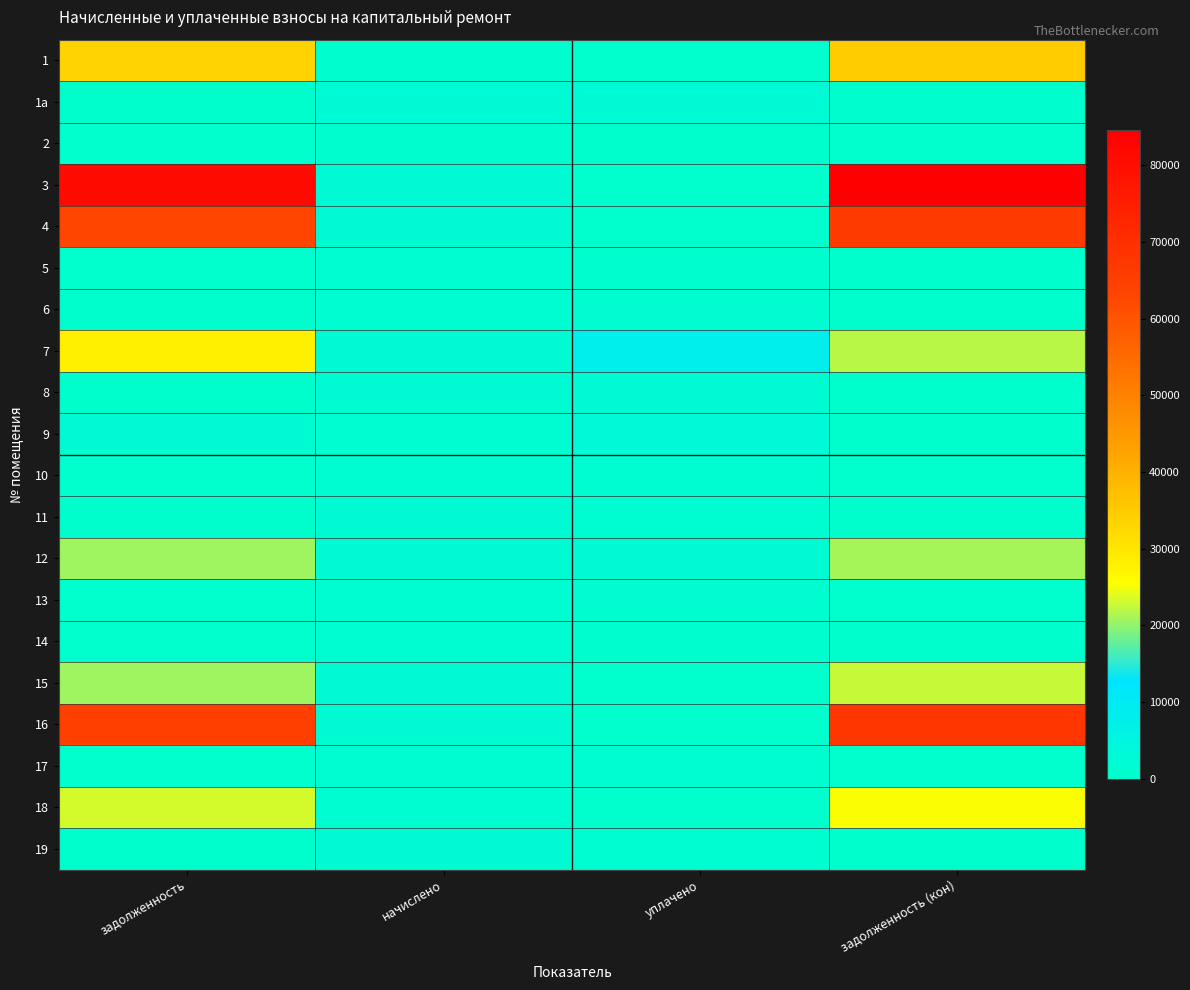

At how many categories does at least one series exceed 30657?

2